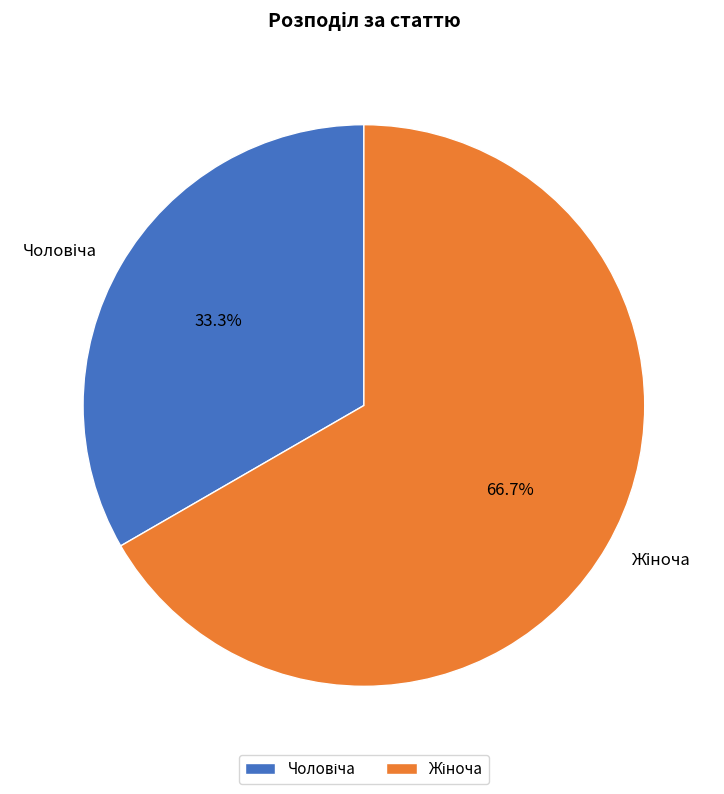

How many segments does this pie chart have?

2